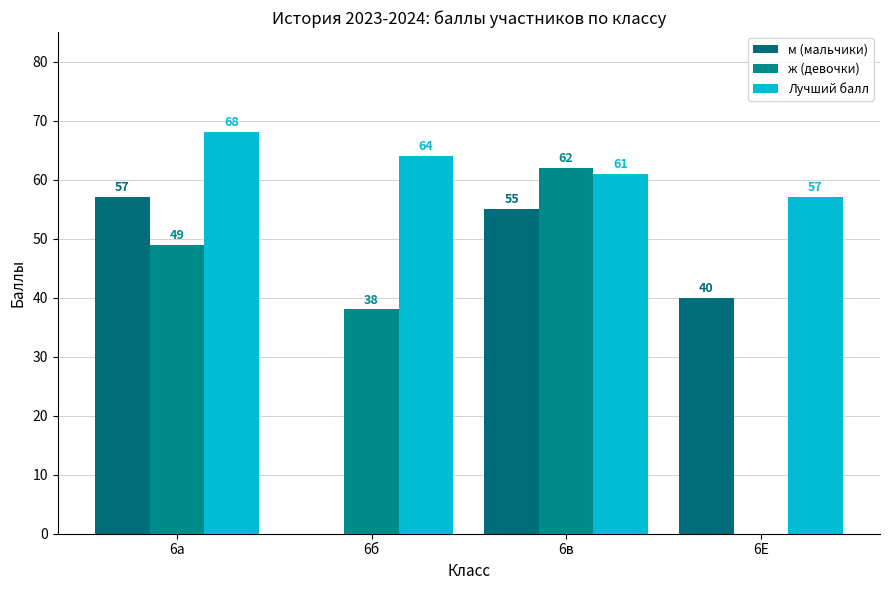

Is it true that Лучший балл equals 61 at 6в?

True